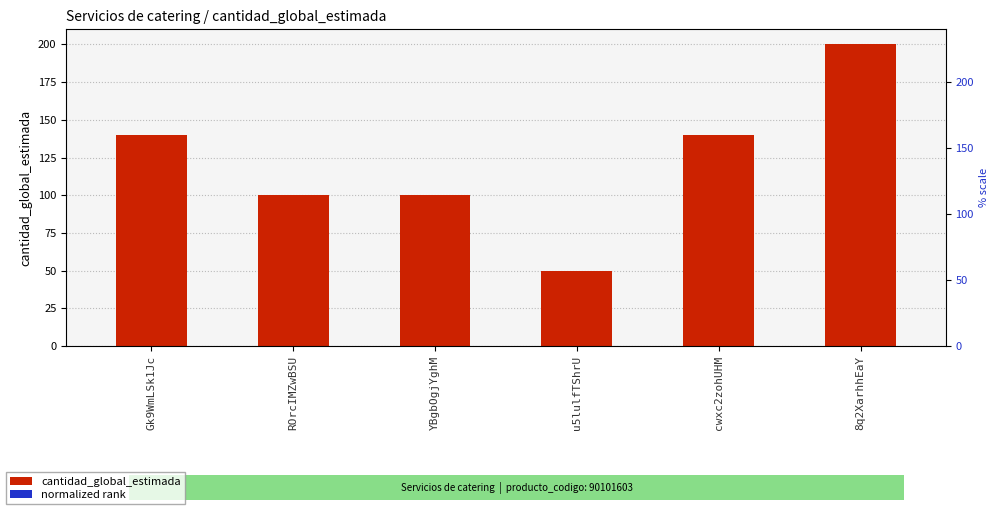

Reading left to right, what are all the values shown in this chart?

cantidad_global_estimada: Gk9WmLSk1Jc=140.0	ROrcIMZwBSU=100.0	YBgbOgjYghM=100.0	u5lulfTShrU=50.0	cwxc2zohUHM=140.0	8q2XarhhEaY=200.0
normalized rank: Gk9WmLSk1Jc=0.2	ROrcIMZwBSU=0.1	YBgbOgjYghM=0.1	u5lulfTShrU=0.1	cwxc2zohUHM=0.2	8q2XarhhEaY=0.3